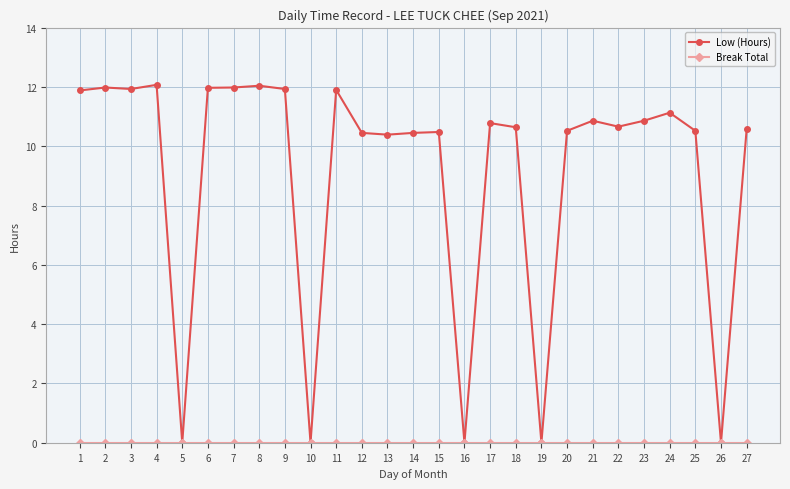

What is the value of the Low (Hours) point at the 3rd from the left?

11.9